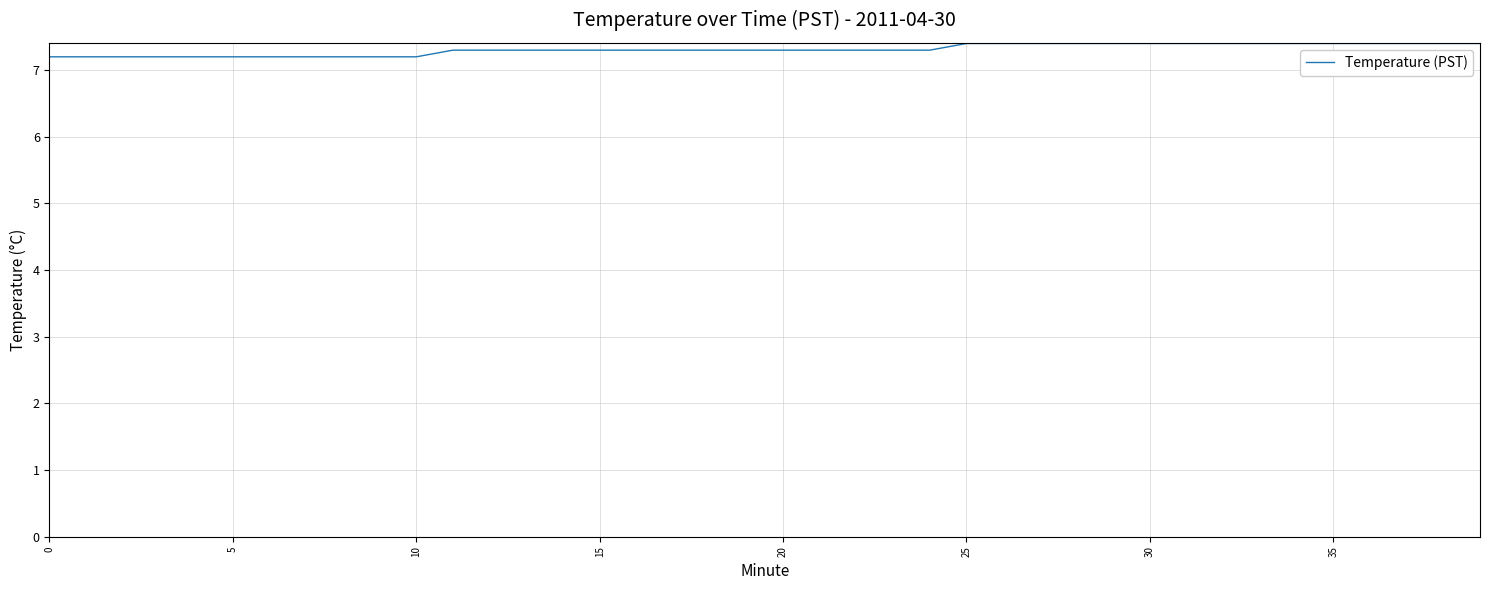

What is the greatest value displayed?

7.4